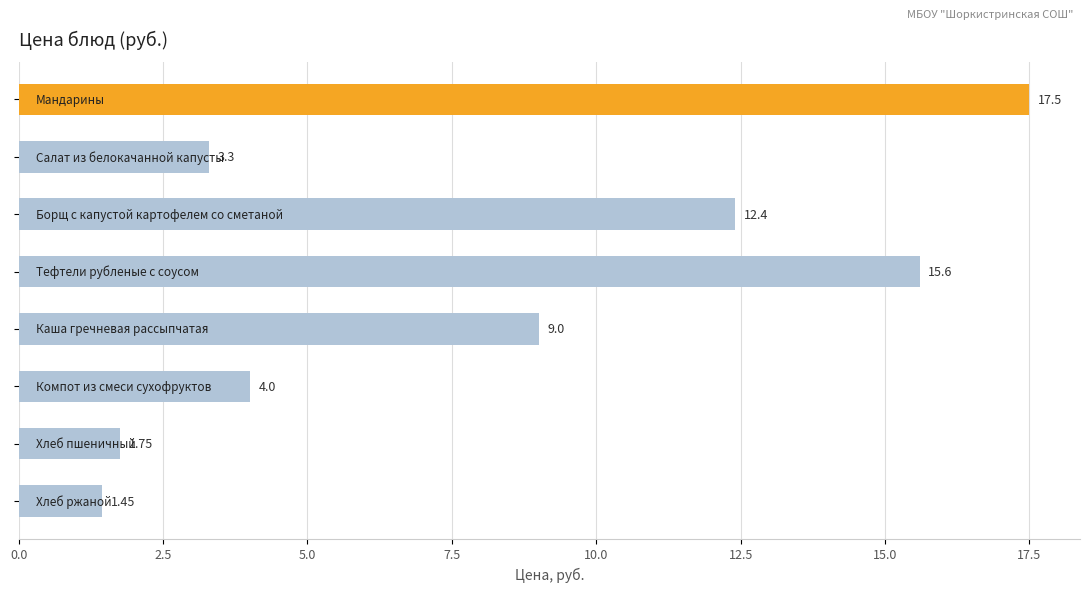

What is the greatest value displayed?

17.5